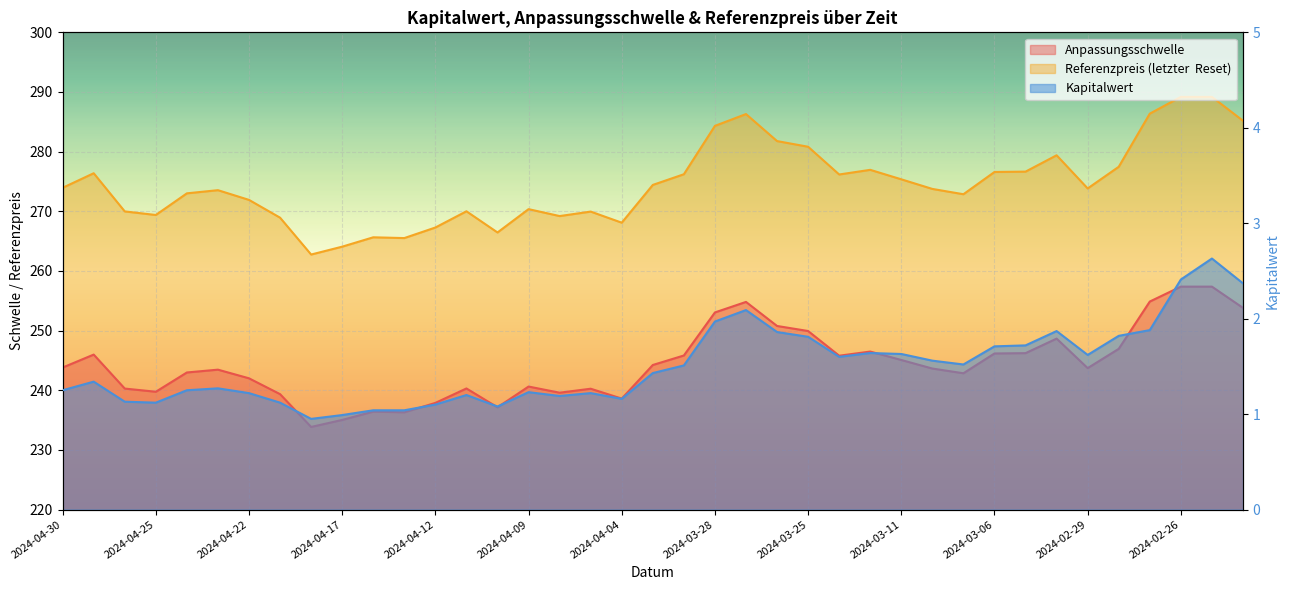

The value of Referenzpreis (letzter  Reset) at 2024-02-27 is 286.4. True or false?

True